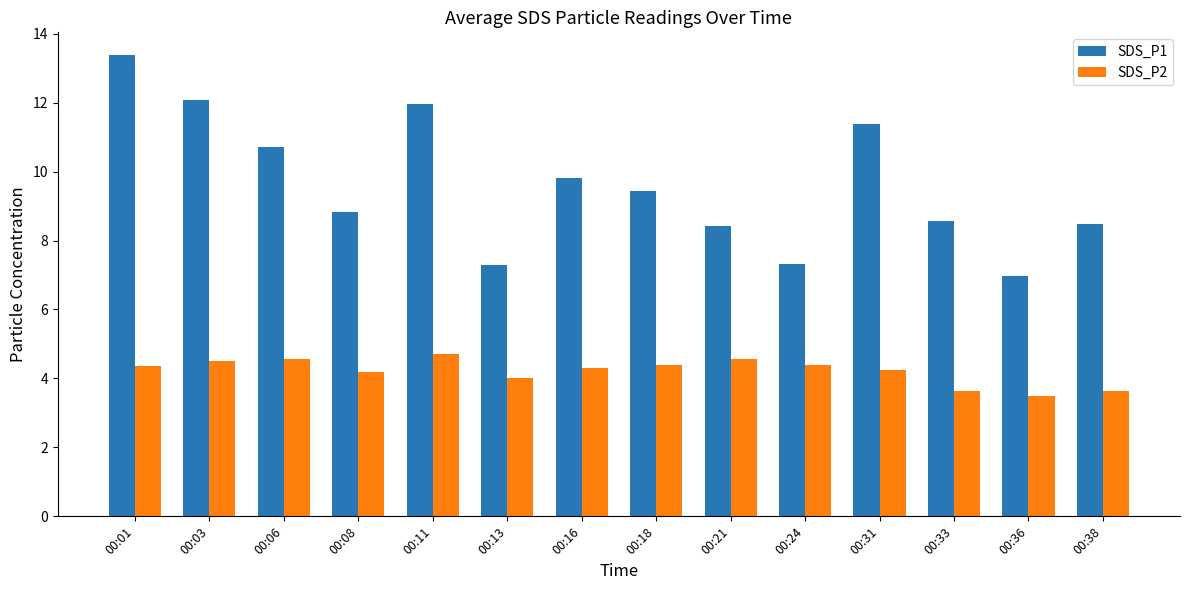

What are all the series names shown in the legend?

SDS_P1, SDS_P2